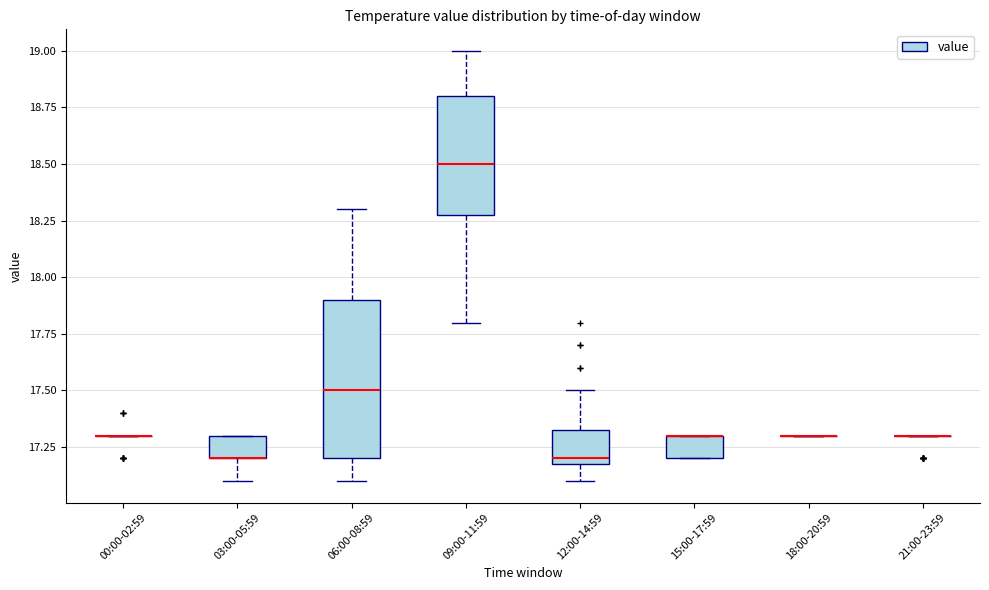

Reading left to right, transcribe this box plot: for each box, give where its median line is, the range the box spans, and where its two whiskers end, as read against the y-axis. The values are not printed on the chart, so give them approximately, as read against the axis.

00:00-02:59: box collapsed to a line at 17.30, whiskers 17.30 to 17.30
03:00-05:59: median 17.20 (drawn on the box's lower edge), box 17.20 to 17.30, whiskers 17.10 to 17.30
06:00-08:59: median 17.50, box 17.20 to 17.90, whiskers 17.10 to 18.30
09:00-11:59: median 18.50, box 18.30 to 18.80, whiskers 17.80 to 19.00
12:00-14:59: median 17.20 (just above the box's lower edge), box 17.20 to 17.35, whiskers 17.10 to 17.50
15:00-17:59: median 17.30 (drawn on the box's upper edge), box 17.20 to 17.30, whiskers 17.20 to 17.30
18:00-20:59: box collapsed to a line at 17.30, whiskers 17.30 to 17.30
21:00-23:59: box collapsed to a line at 17.30, whiskers 17.30 to 17.30